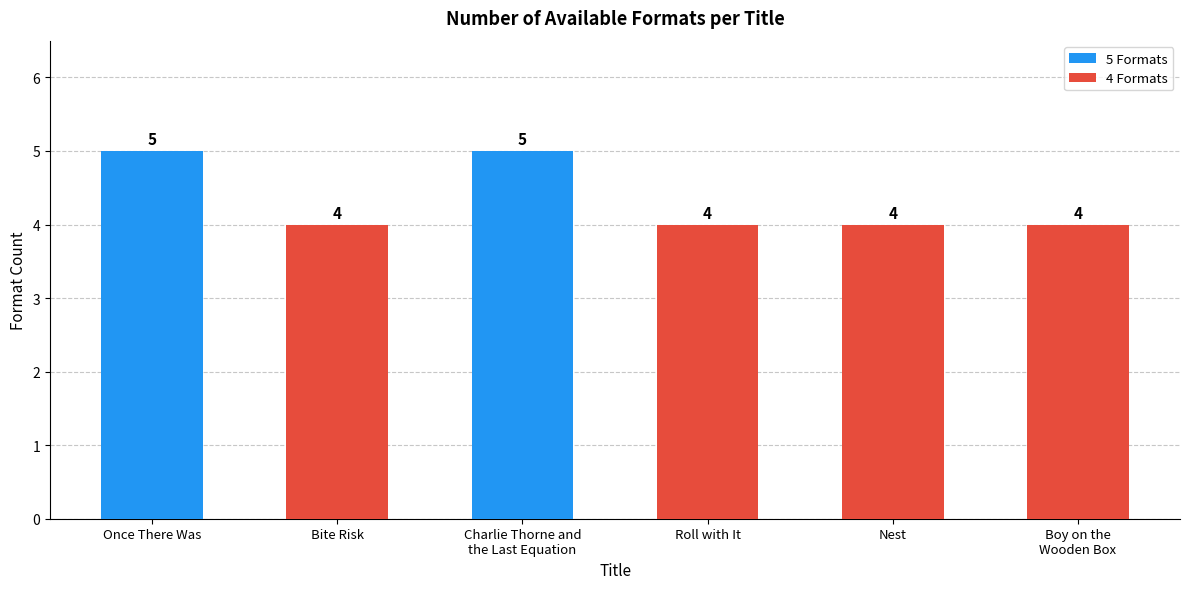

Reading right to left, list all the values displayed in this chart.

4	4	4	5	4	5